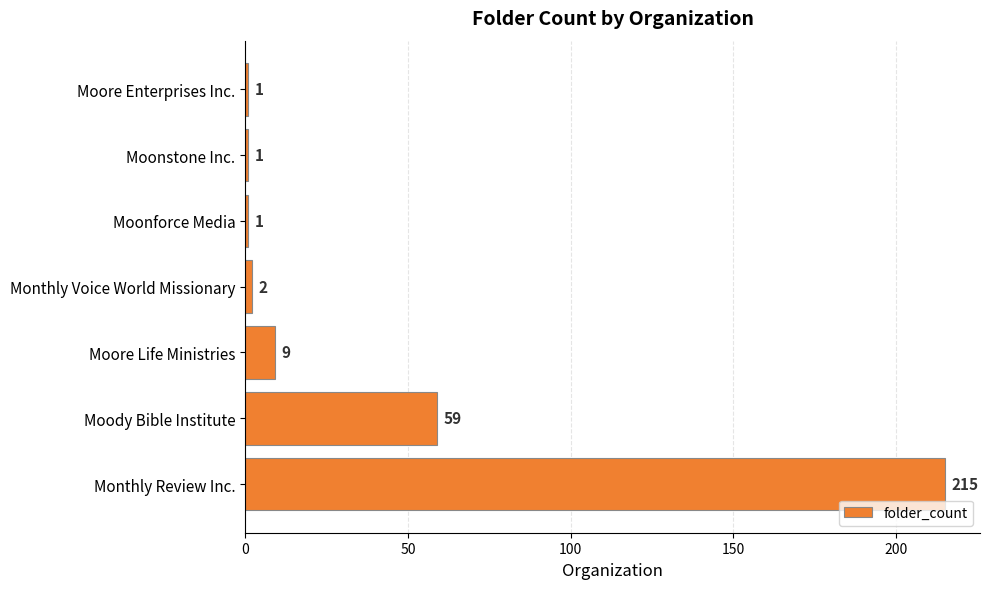

Does the chart contain any negative values?

No